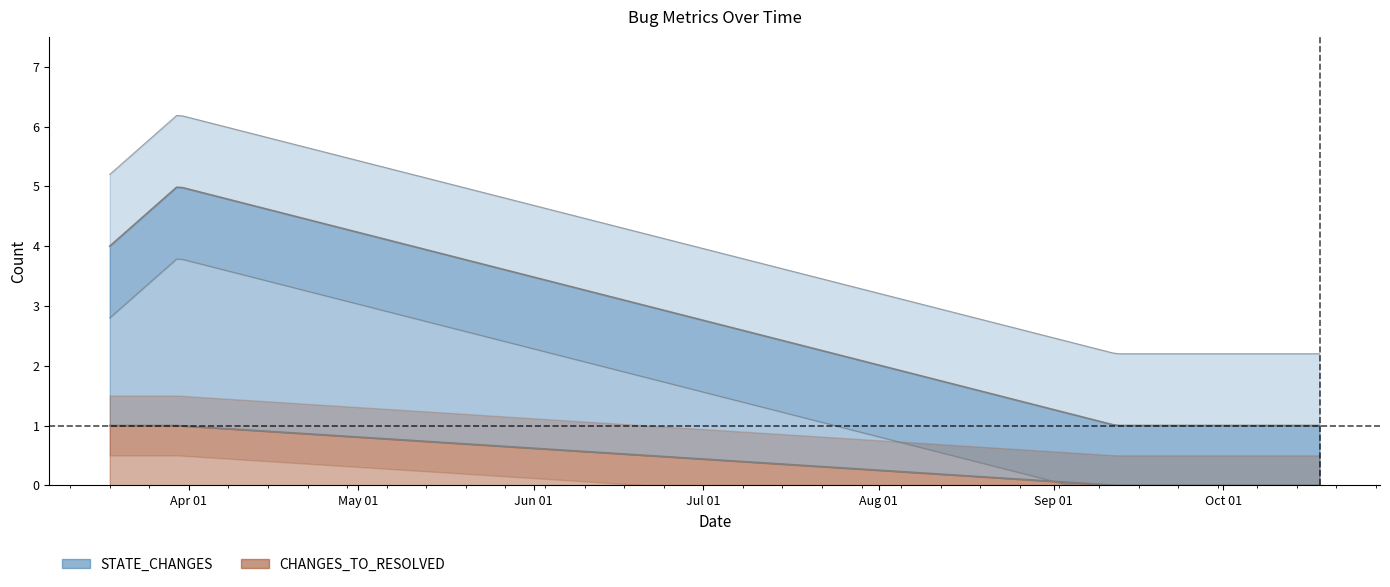

List the series in order of their overall mean, lowest first.

CHANGES_TO_RESOLVED, STATE_CHANGES